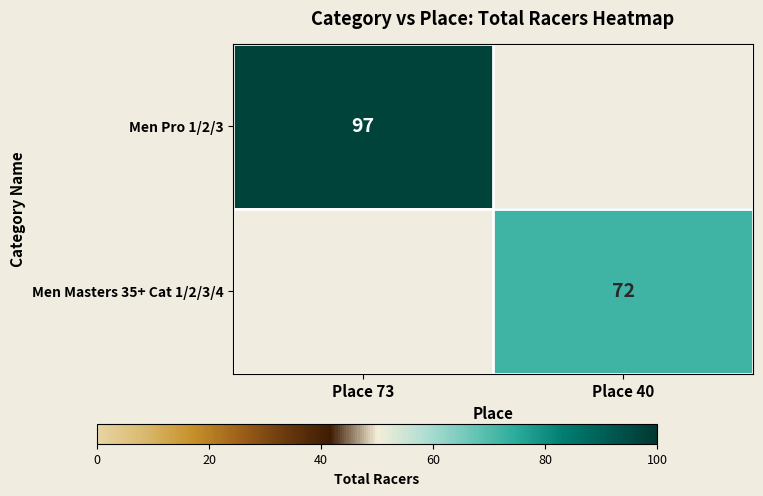

Is it true that Men Pro 1/2/3 equals 97 at Place 73?

True